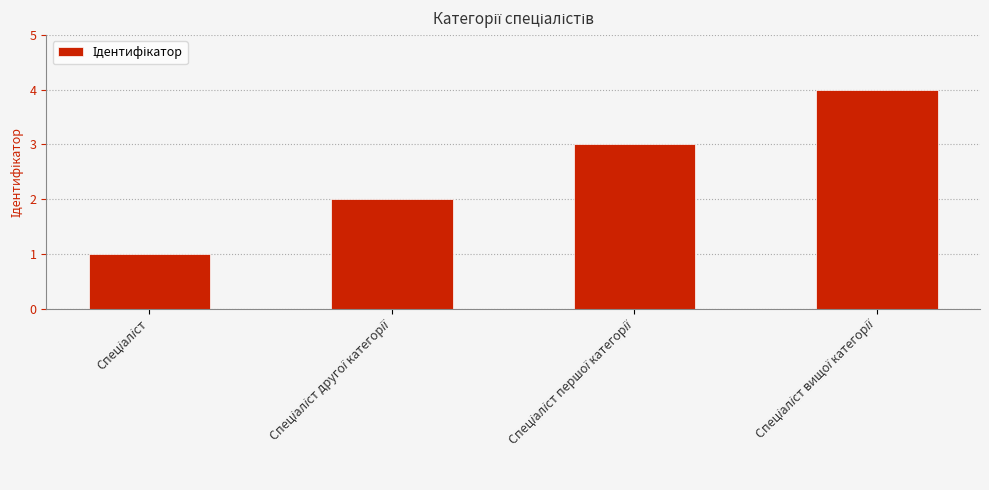

Are the bars horizontal?

No